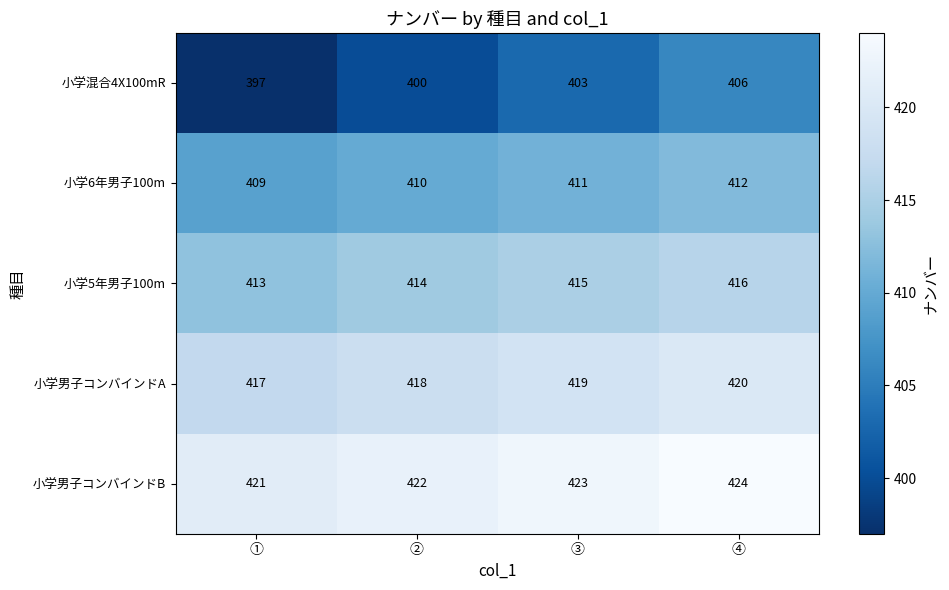

Where is 小学5年男子100m nearest to the value 414?

②